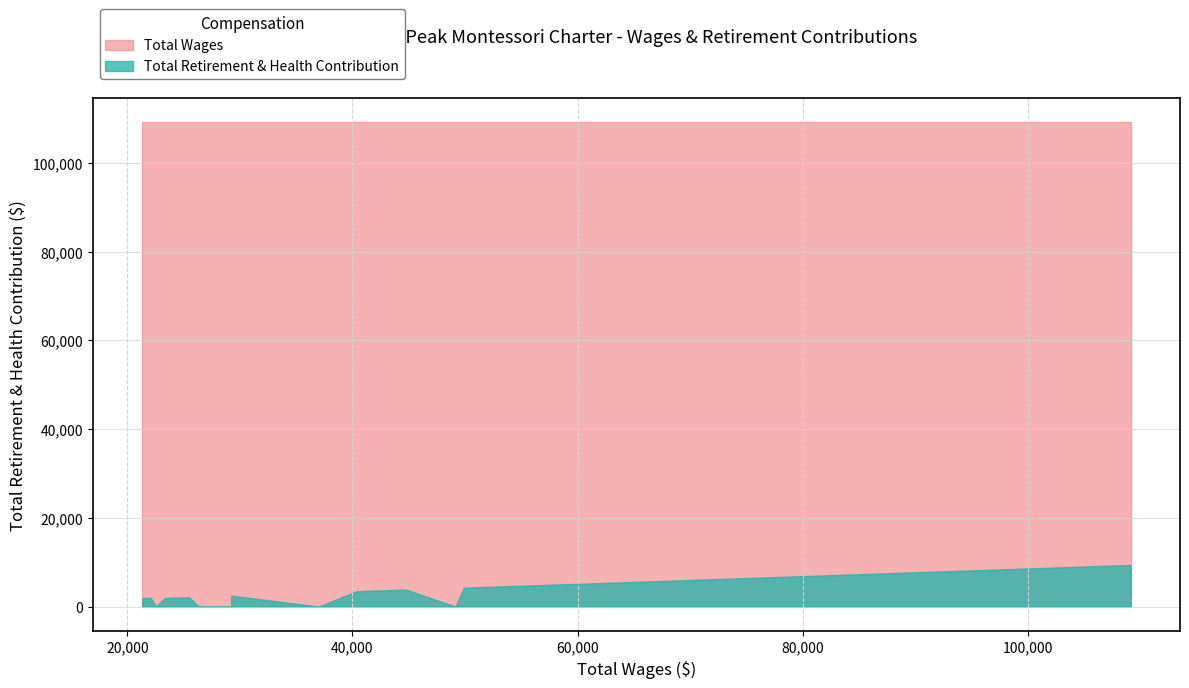

Count the number of data series in this chart.

2